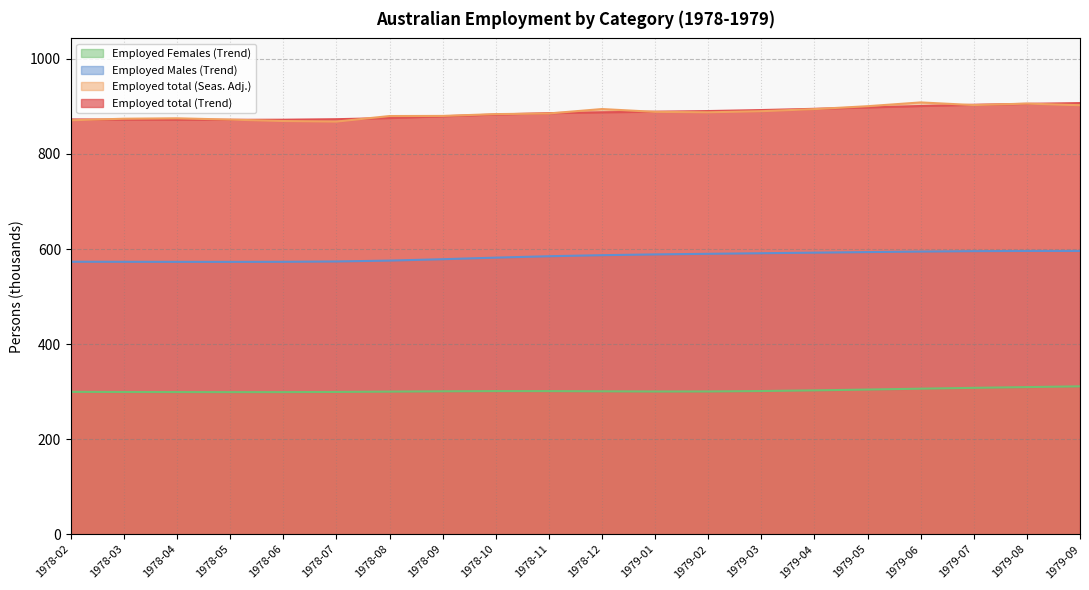

List the labels in order of Employed total (Seas. Adj.) value, largest first.

1979-06, 1979-08, 1979-07, 1979-09, 1979-05, 1978-12, 1979-04, 1979-03, 1979-01, 1979-02, 1978-11, 1978-10, 1978-09, 1978-08, 1978-04, 1978-03, 1978-05, 1978-02, 1978-06, 1978-07